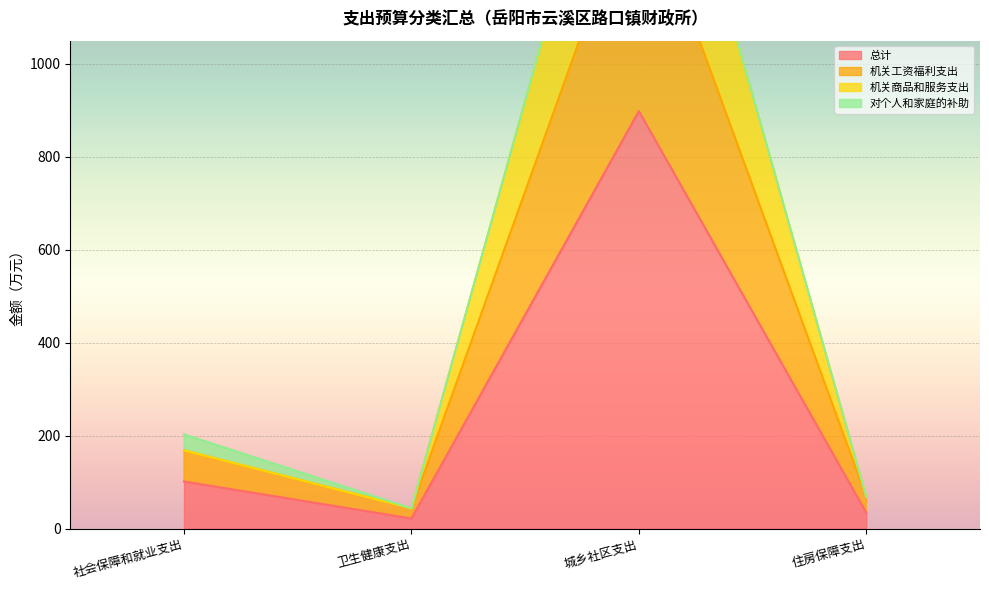

What is the spread (max minus min) of values at 住房保障支出?

34.2